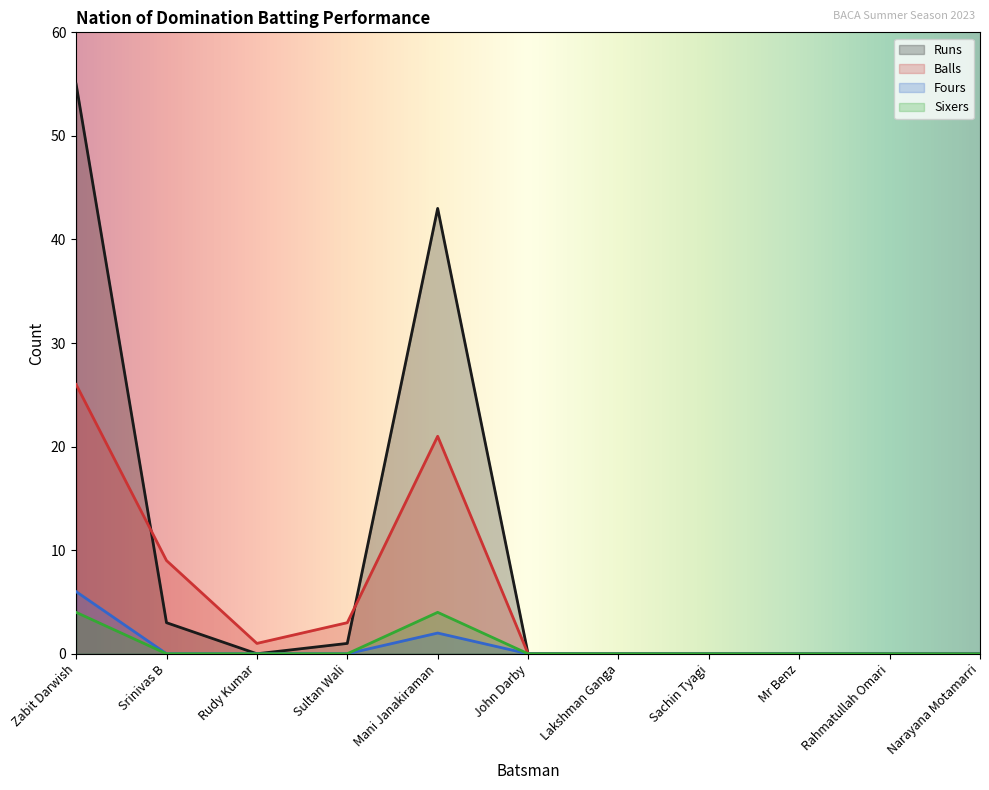

Where is the first local minimum for Runs?

Rudy Kumar